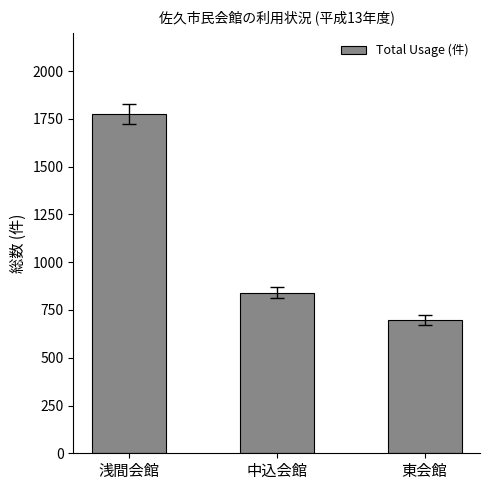

Rank the categories by value from lowest to highest.

東会館, 中込会館, 浅間会館